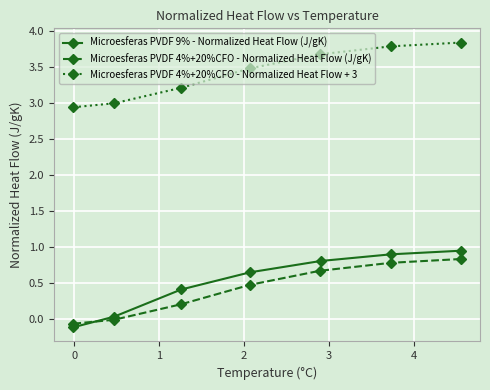

What is the highest value of the Microesferas PVDF 9% - Normalized Heat Flow (J/gK) series?

0.9